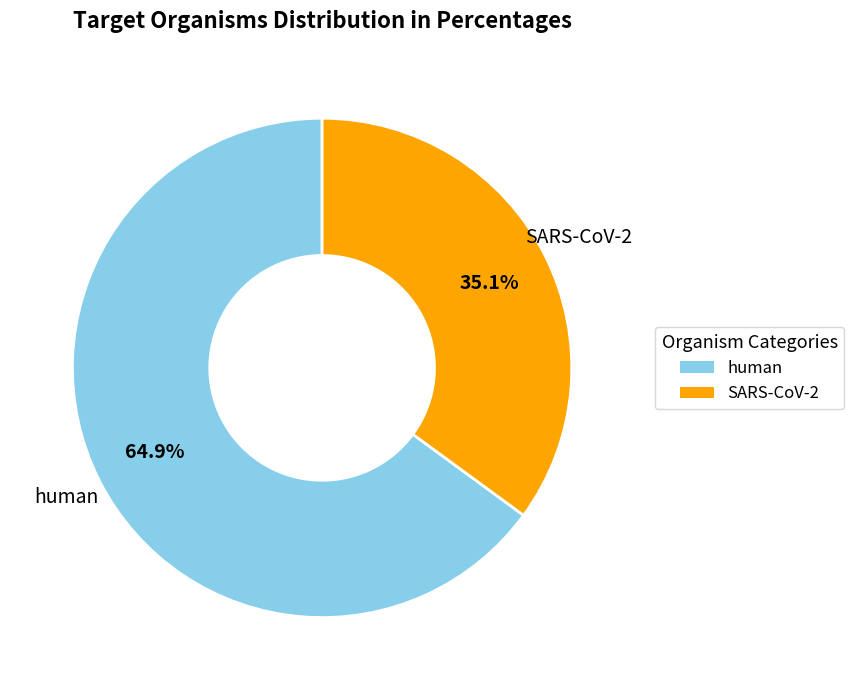

Is SARS-CoV-2 the majority of the pie?

No